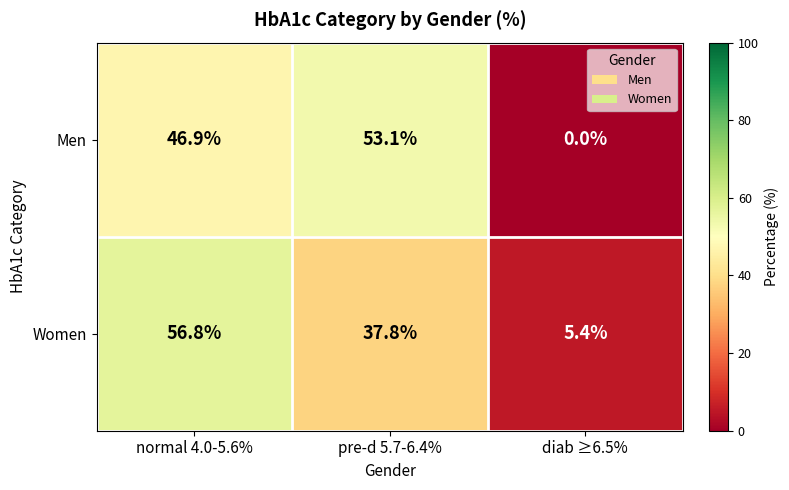

What is the difference between the Men values at normal 4.0-5.6% and pre-d 5.7-6.4%?

6.2